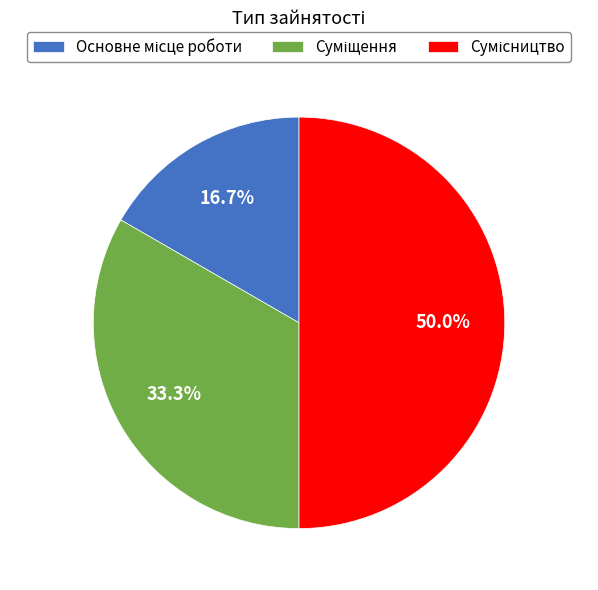

Is there a majority slice in this chart?

No